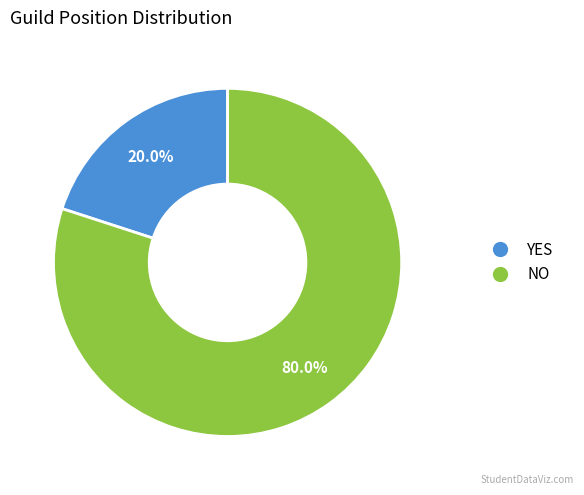

To the nearest percent, what is the difference between the NO and YES slice percentages?

60%